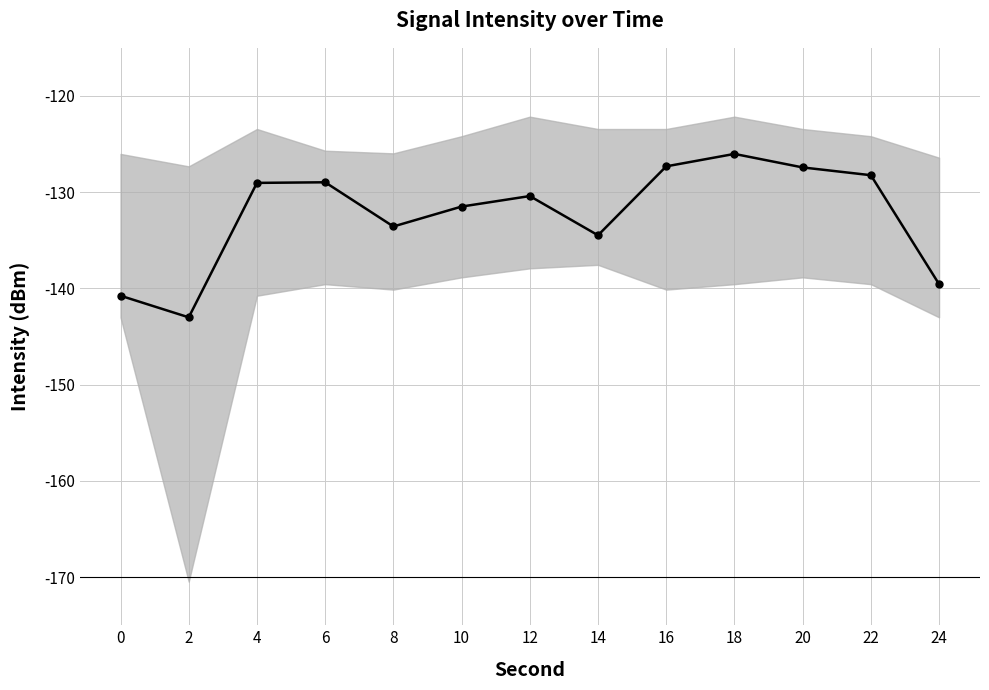

Rank the categories by value from highest to lowest.

18, 16, 20, 22, 6, 4, 12, 10, 8, 14, 24, 0, 2